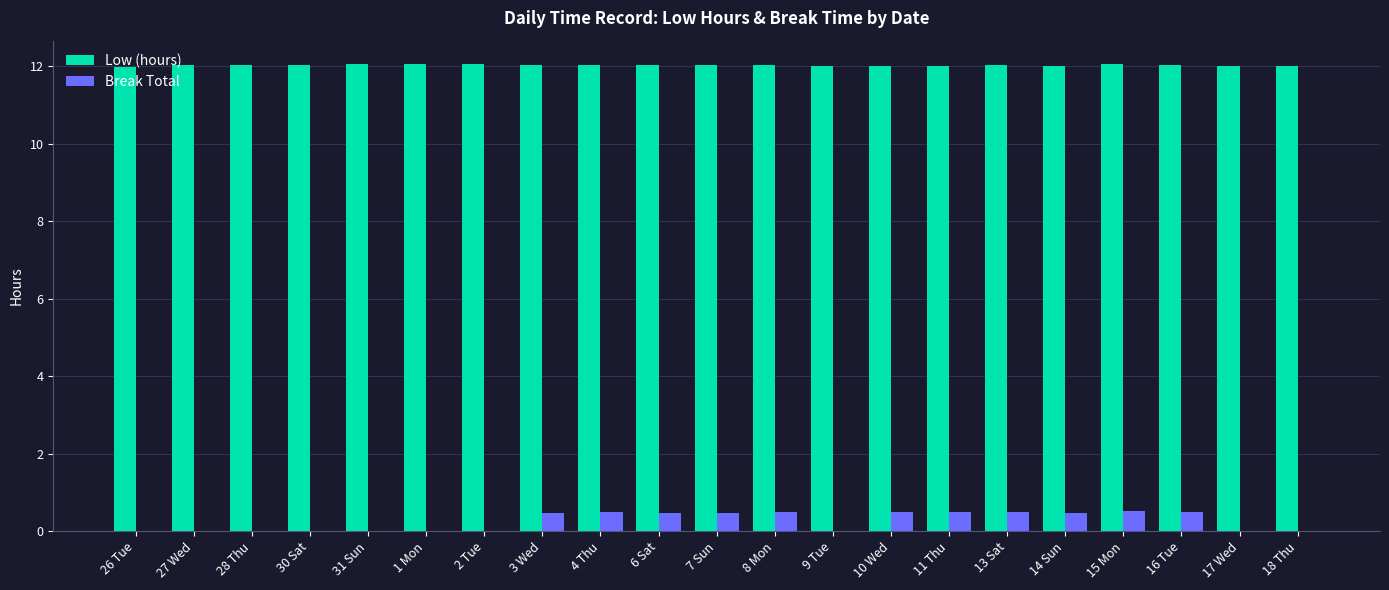

What is the sum of all Break Total values?

5.3